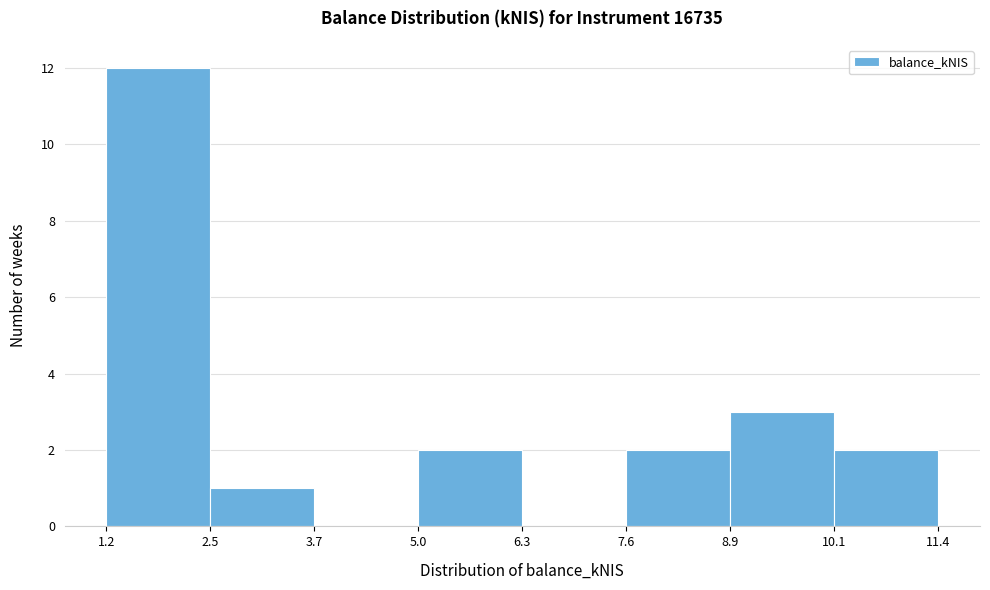

Reading left to right, list every bar in this chart as the range it spans on the x-axis followed by its height. The values are not printed on the chart, so give them approximately, as read against the axis.

1.2 to 2.5: 12
2.5 to 3.7: 1
3.7 to 5.0: 0
5.0 to 6.3: 2
6.3 to 7.6: 0
7.6 to 8.9: 2
8.9 to 10.1: 3
10.1 to 11.4: 2